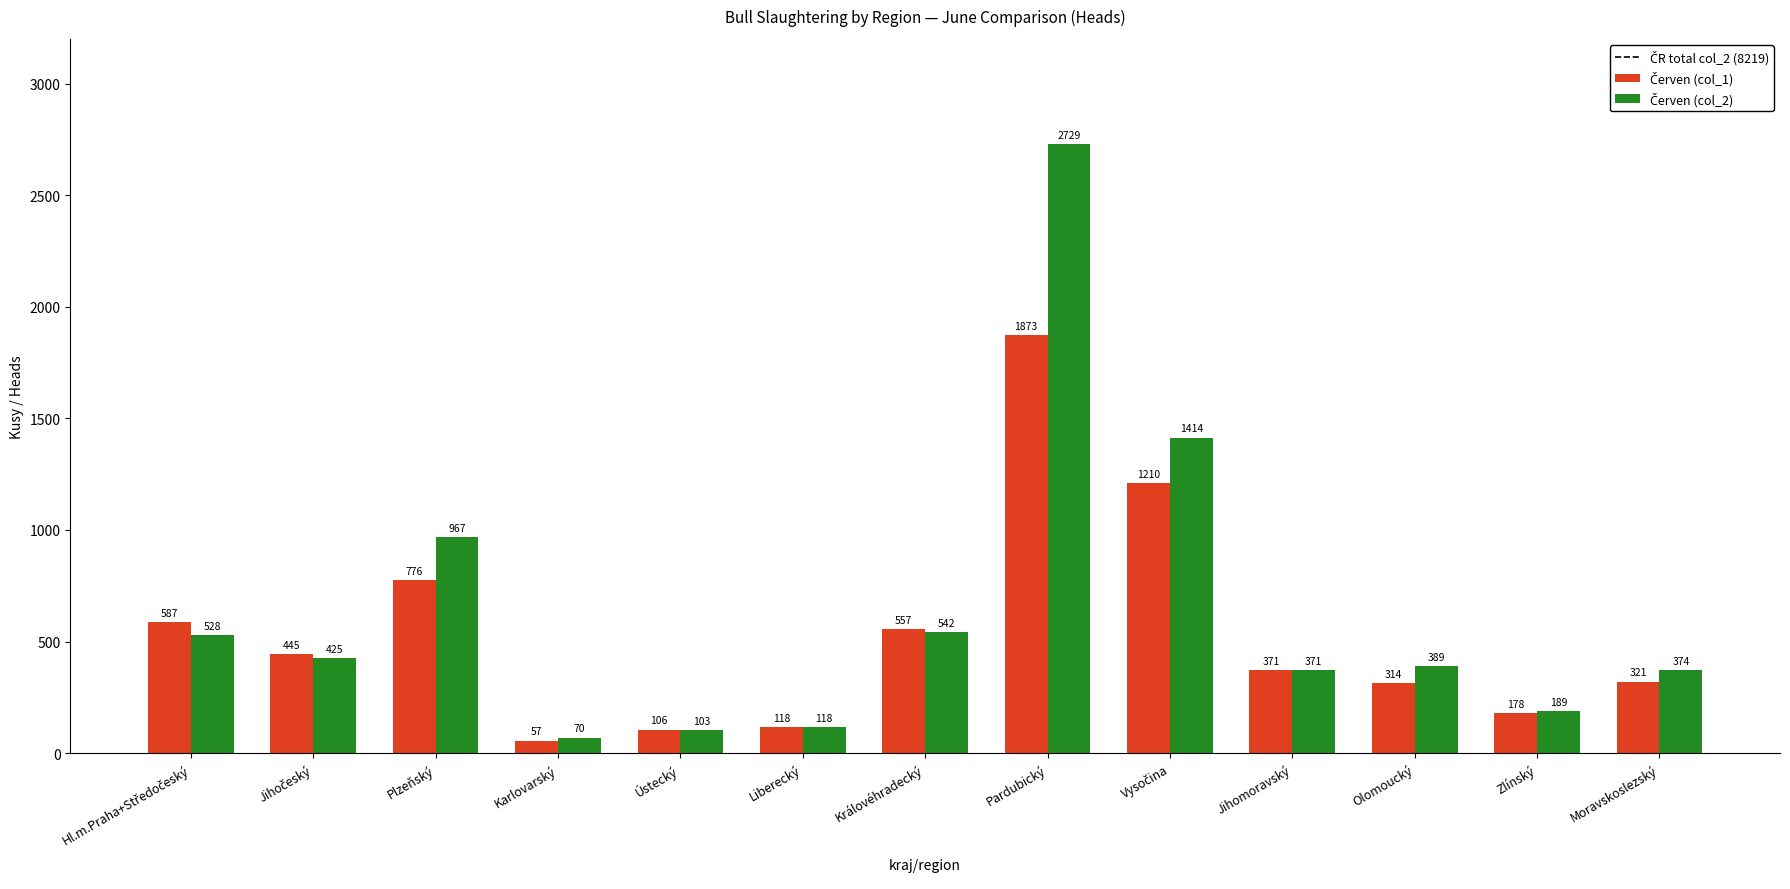

What is the spread (max minus min) of values at Pardubický?

856